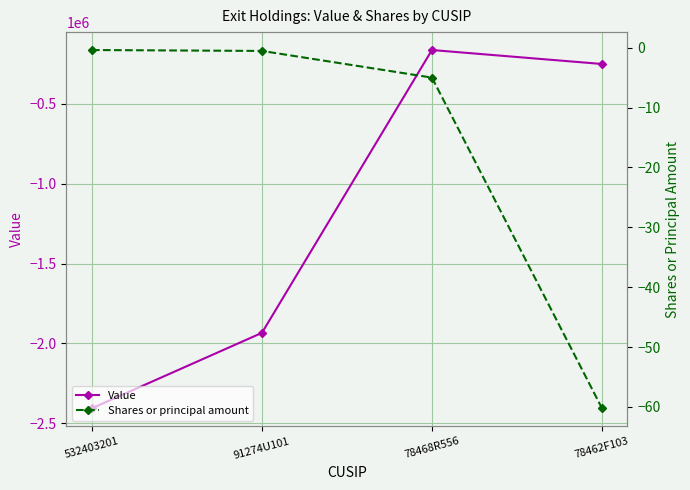

What is the lowest value of the Value series?

-2406735